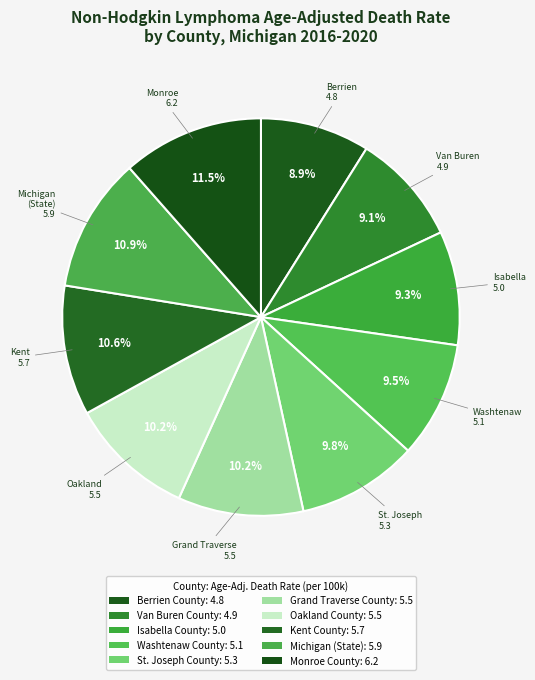

To the nearest percent, what percentage of the pie is Oakland County?

10%